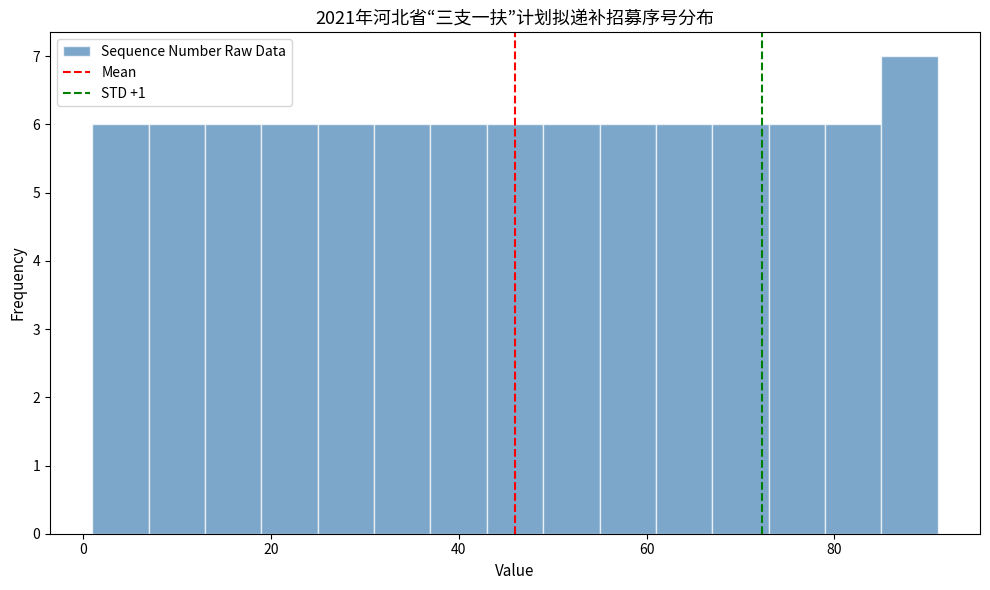

Read against the x-axis, roughly where is the centre of the tallest bar?

88